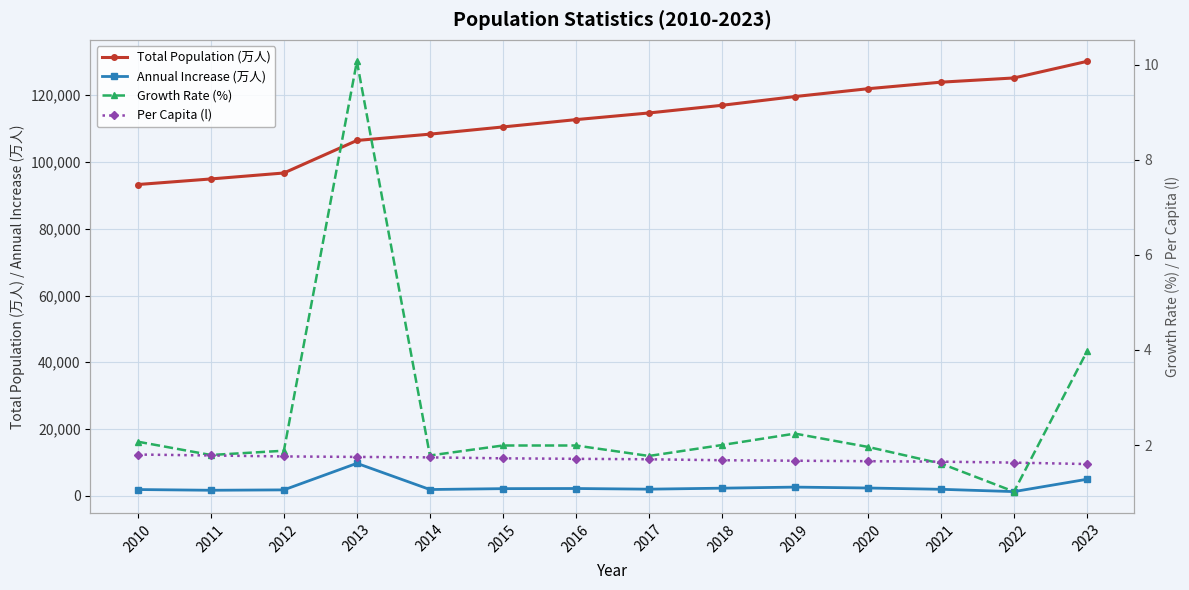

At which category is the sum across all series the highest?

2023